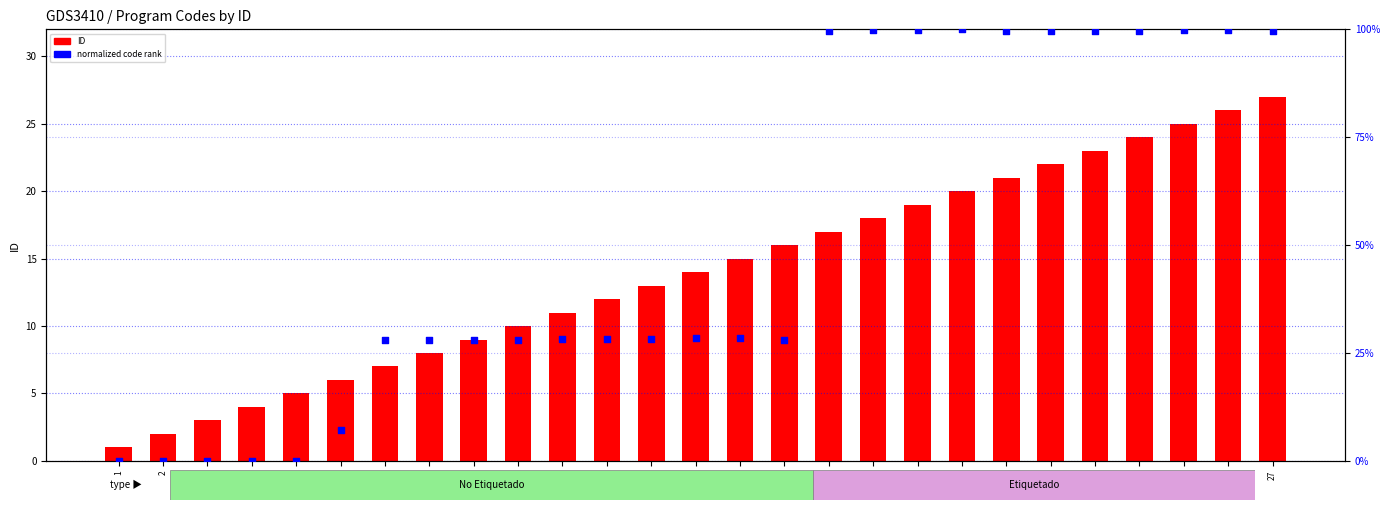

At how many categories does at least one series exceed 65?

11